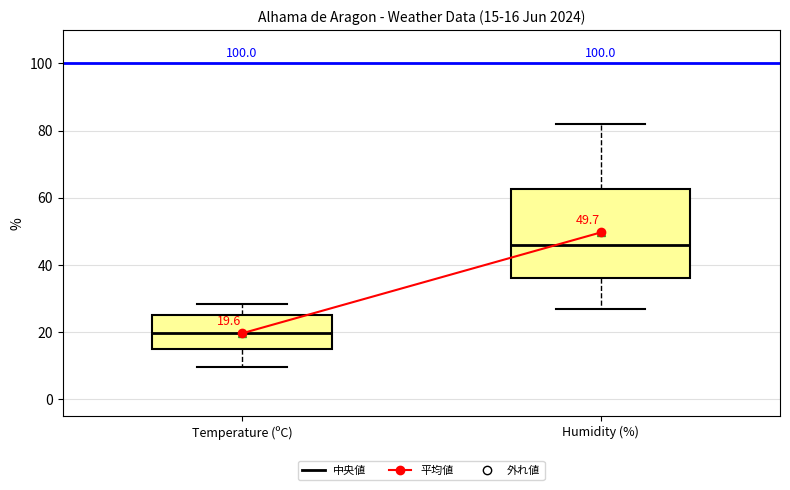

Which box has the highest median line?

Humidity (%)